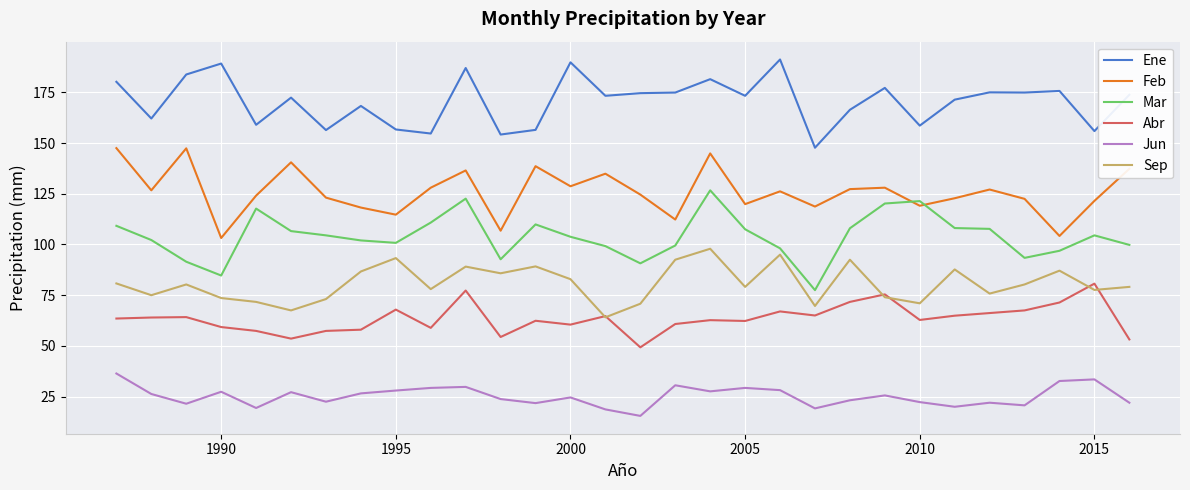

Which series has the largest total across all categories?

Ene